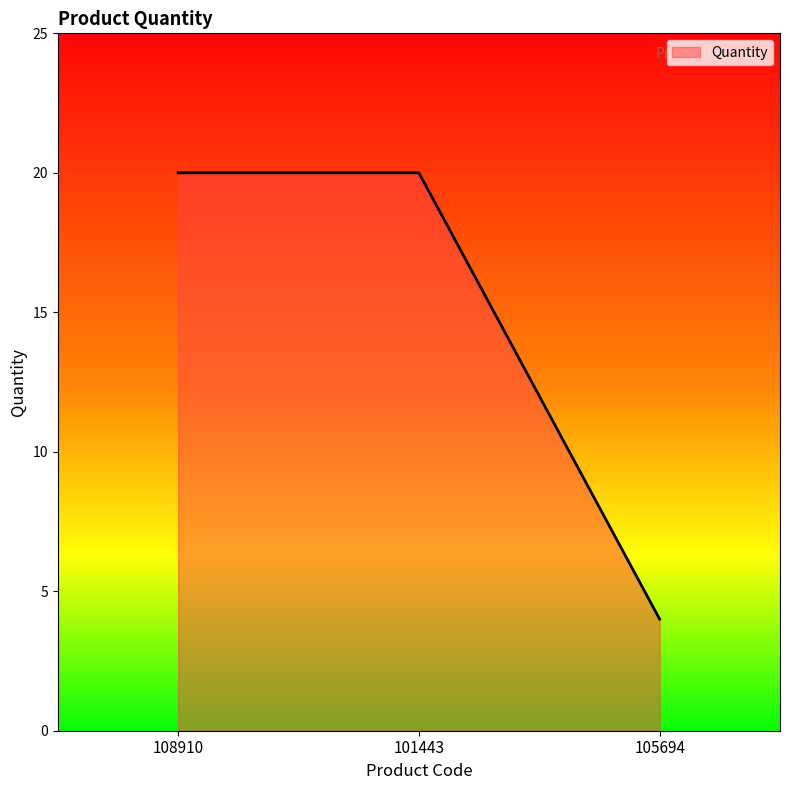

How many lines are shown in the chart?

1